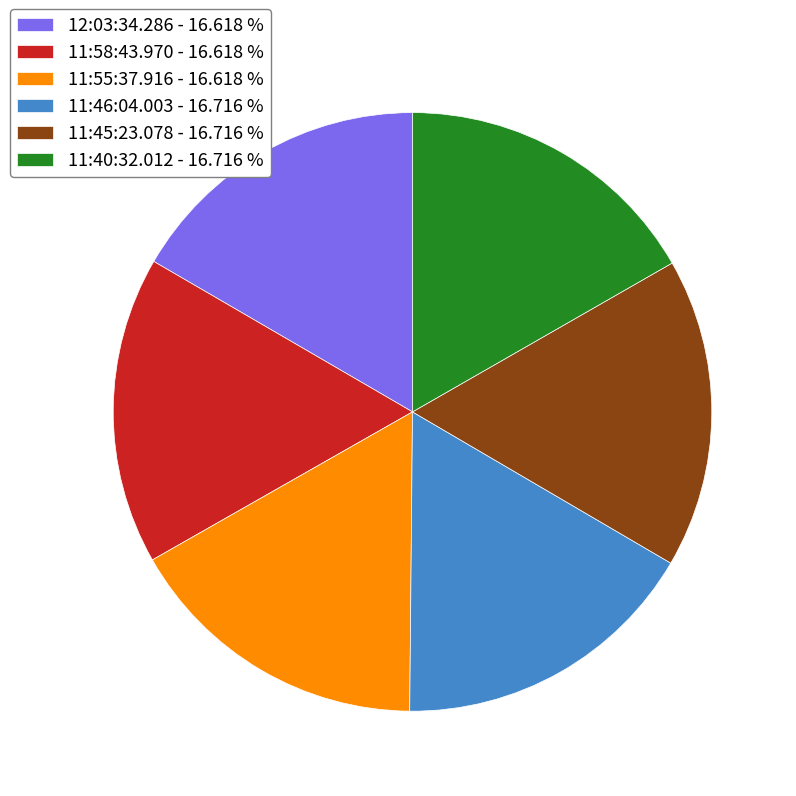

Is there a majority slice in this chart?

No